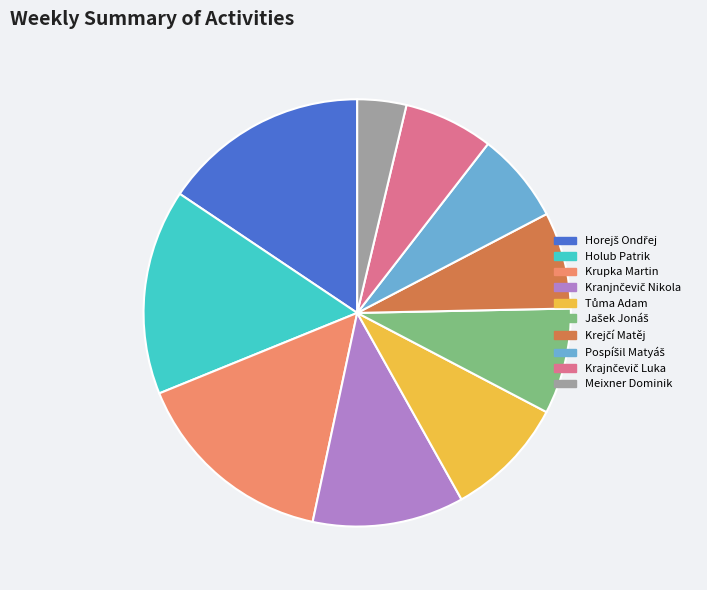

Which category has the smallest portion of the pie?

Meixner Dominik